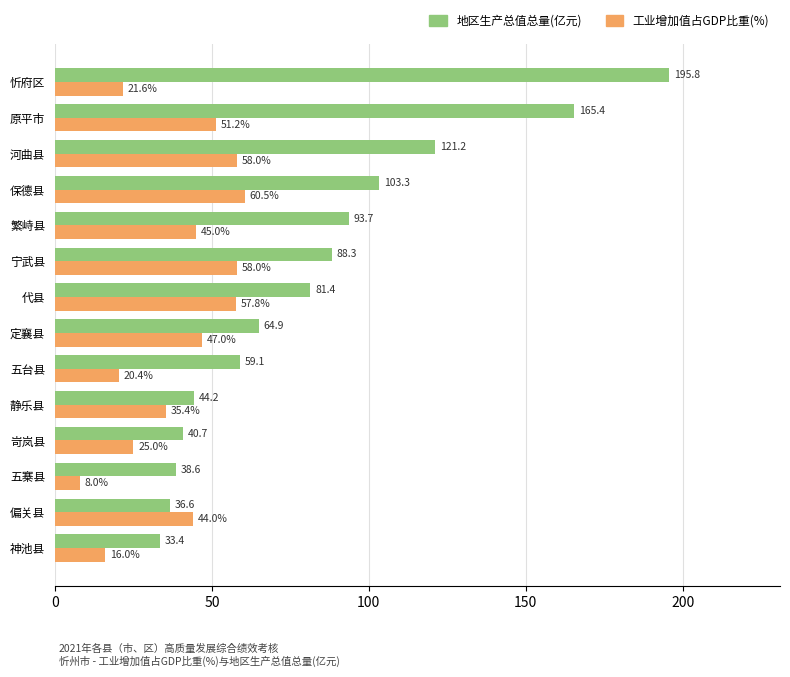

Is it true that 工业增加值占GDP比重(%) equals 32.3 at 宁武县?

False